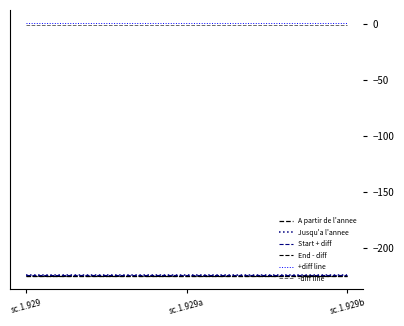

How many lines are shown in the chart?

6